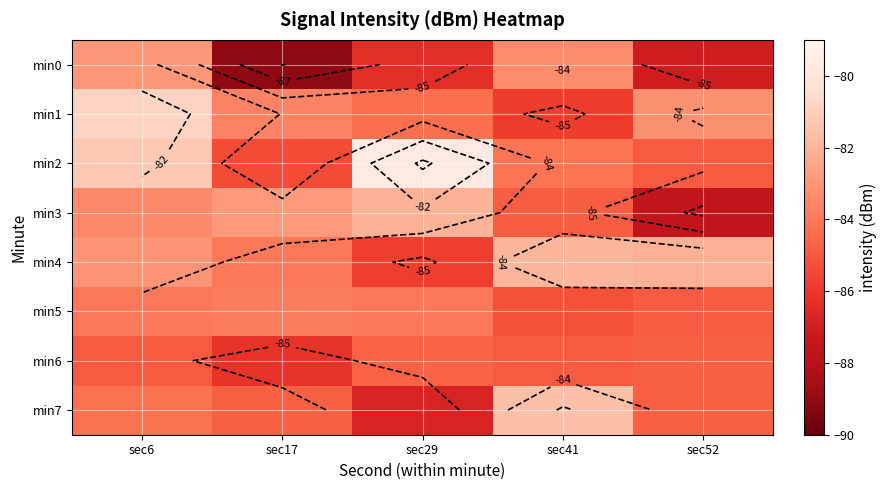

Which series has the largest total across all categories?

min2